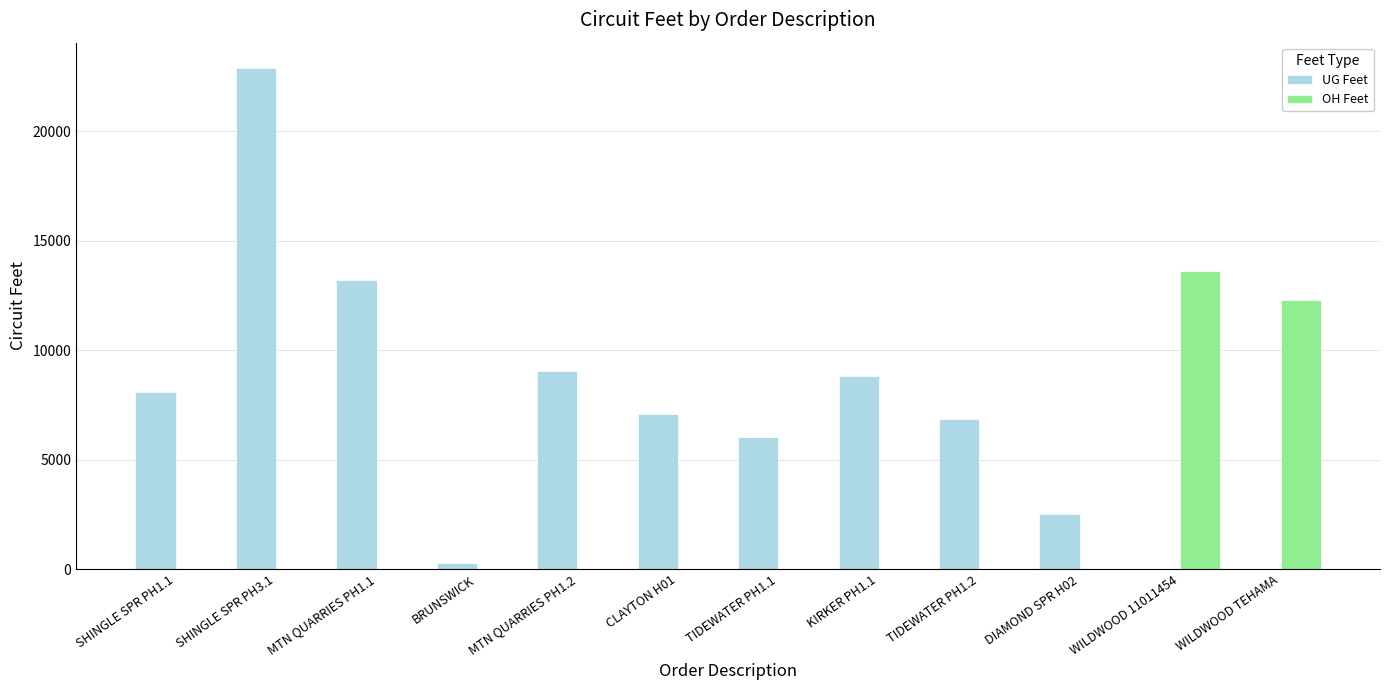

Is it true that OH Feet equals 5311.3 at MTN QUARRIES PH1.1?

False